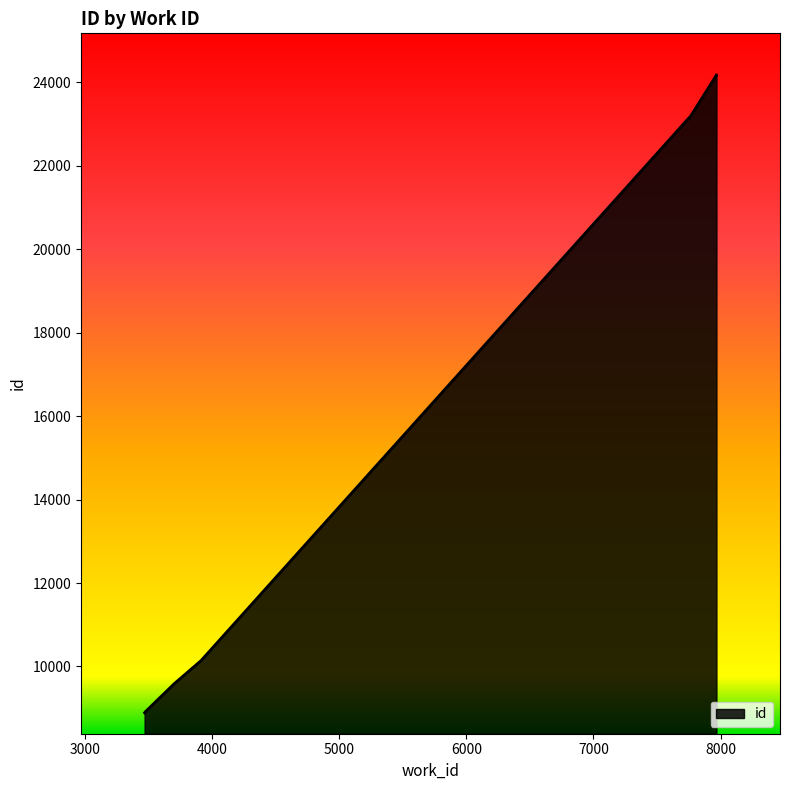

List the labels in order of value, smallest first.

3469, 3474, 3474, 3700, 3700, 3913, 7746, 7763, 7967, 7967